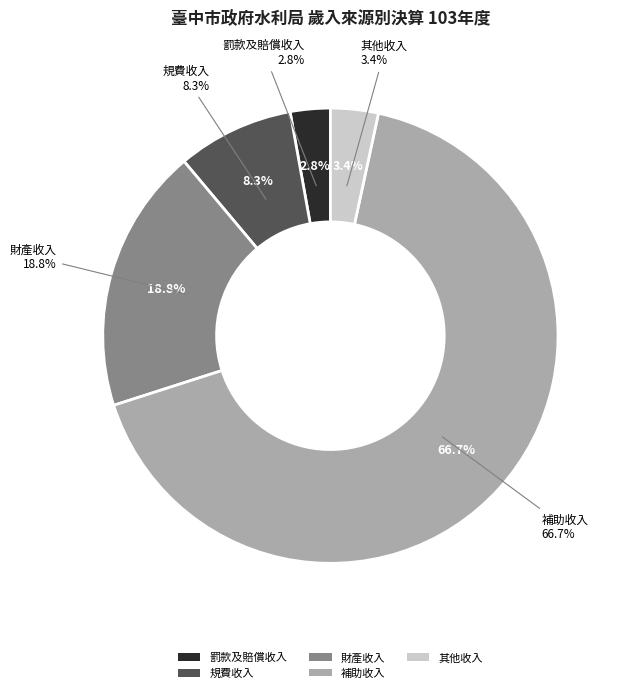

To the nearest percent, what is the difference between the 罰款及賠償收入 and 財產收入 slice percentages?

16%